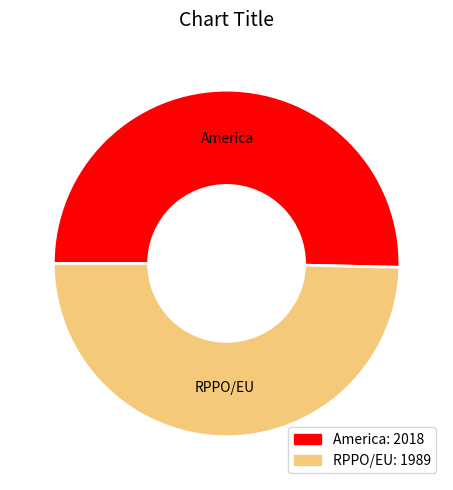

What is the largest slice in the pie chart?

America